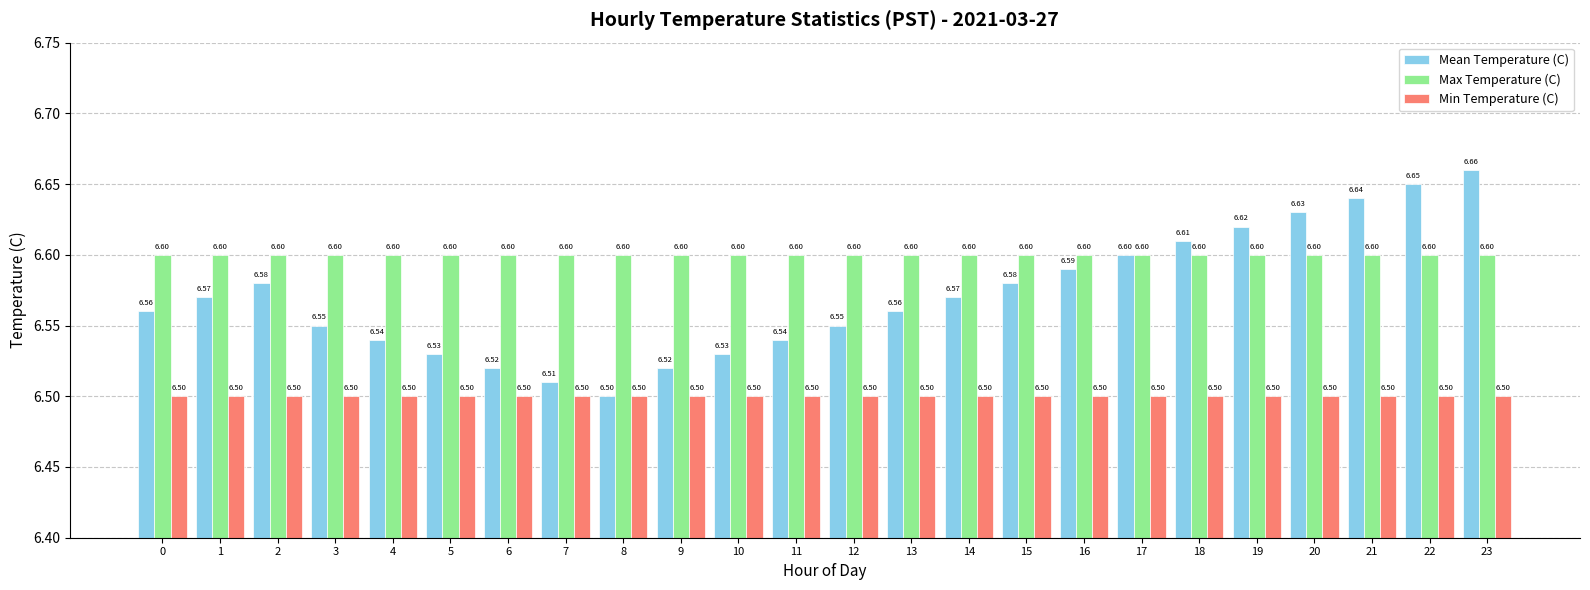

The Max Temperature (C) series shows 6.6 at 21. True or false?

True